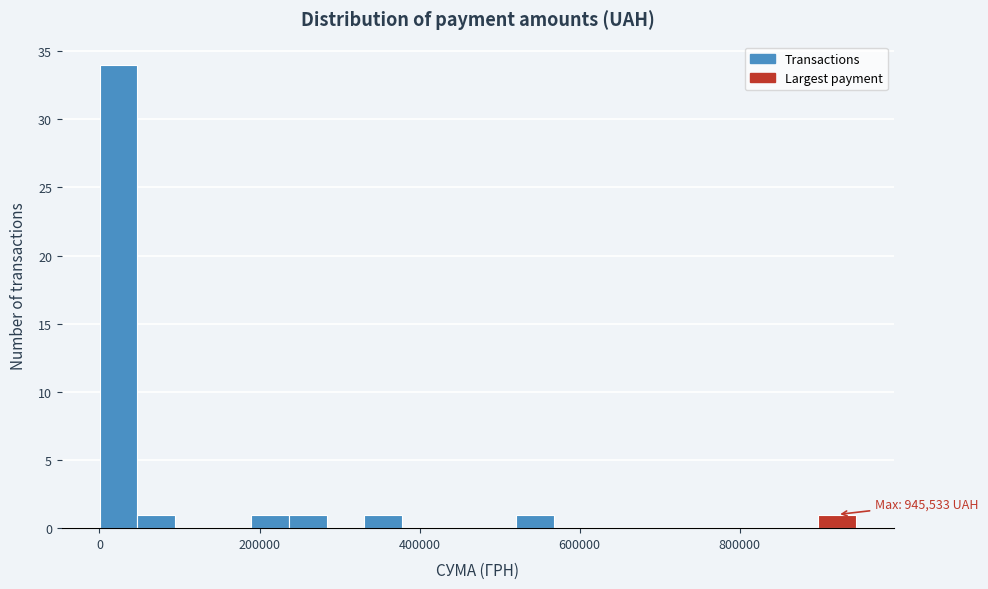

Read against the x-axis, roughly where is the centre of the tallest bar?

20000